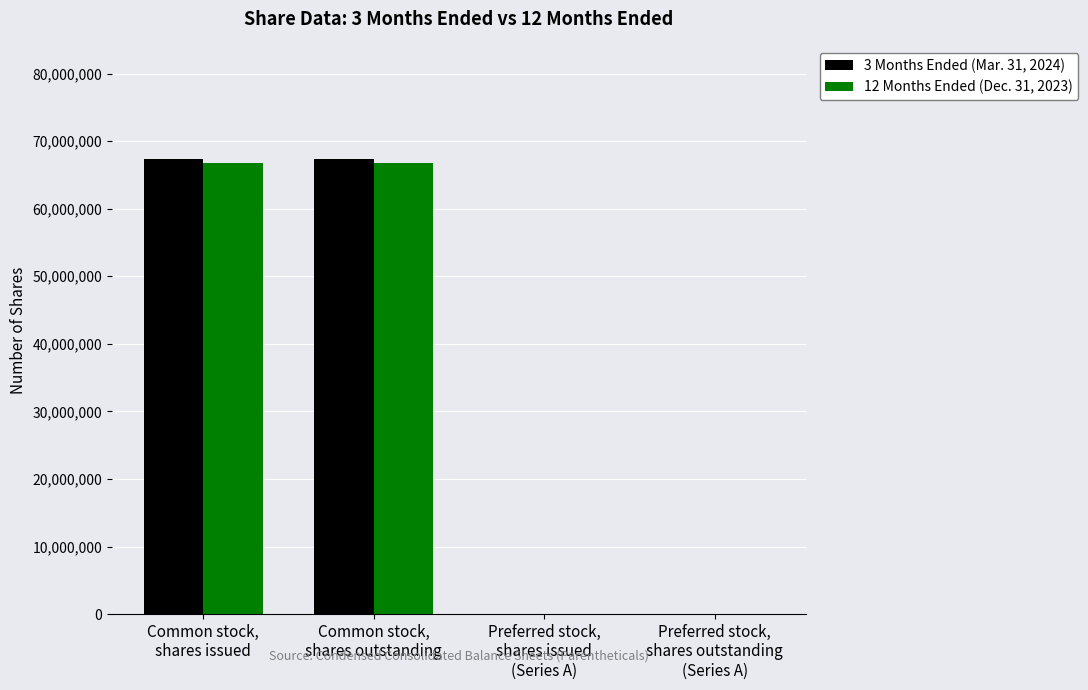

Reading left to right, extract all data points from this chart.

3 Months Ended (Mar. 31, 2024): 67283574	67283574	2300	2300
12 Months Ended (Dec. 31, 2023): 66710795	66710795	2300	2300